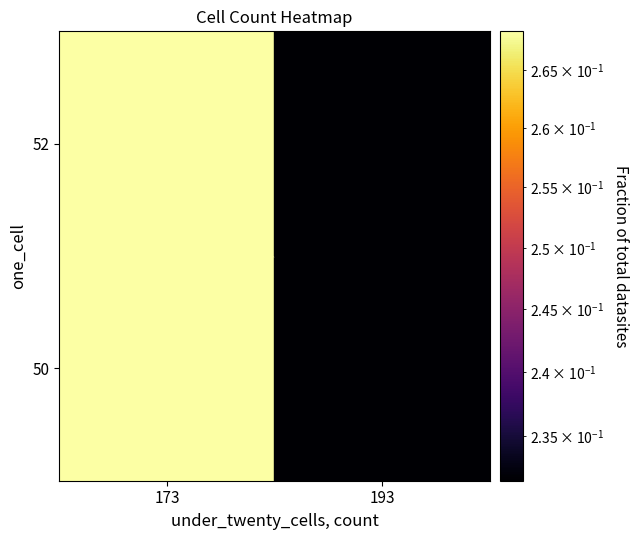

Reading left to right, list all the values displayed in this chart.

50: 173=0.3	193=0.2
52: 173=0.3	193=0.2